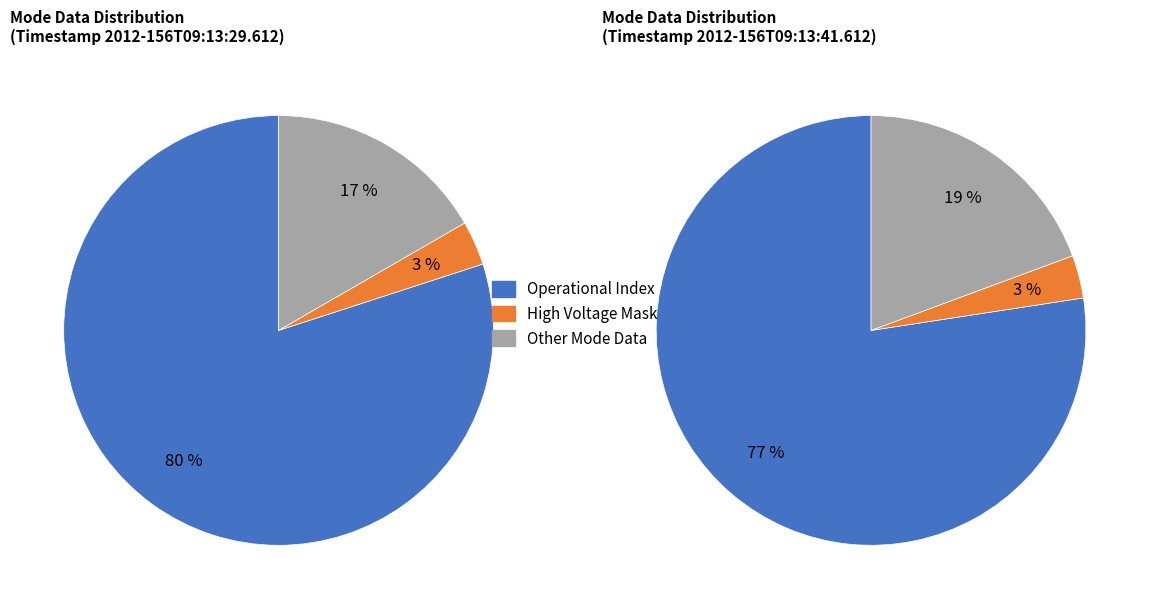

Does Operational Index account for over 50% of the chart?

Yes